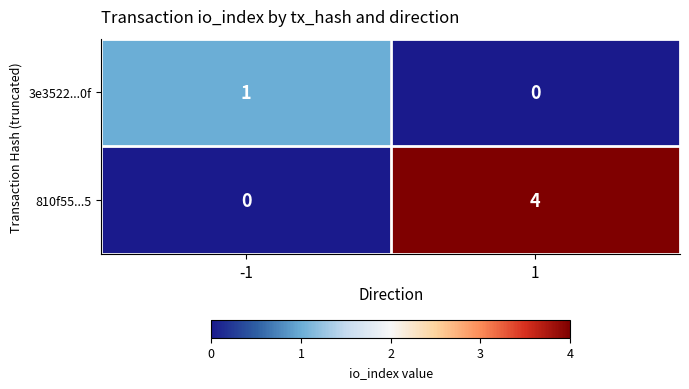

Count the number of data series in this chart.

2